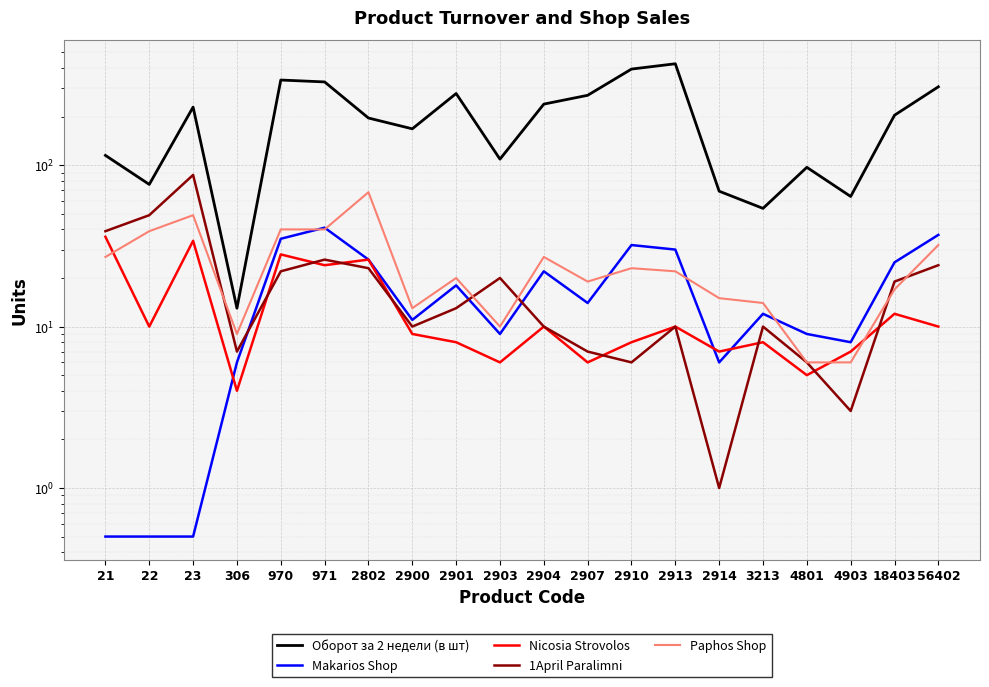

List the labels in order of Makarios Shop value, largest first.

971, 56402, 970, 2910, 2913, 2802, 18403, 2904, 2901, 2907, 3213, 2900, 2903, 4801, 4903, 306, 2914, 21, 22, 23